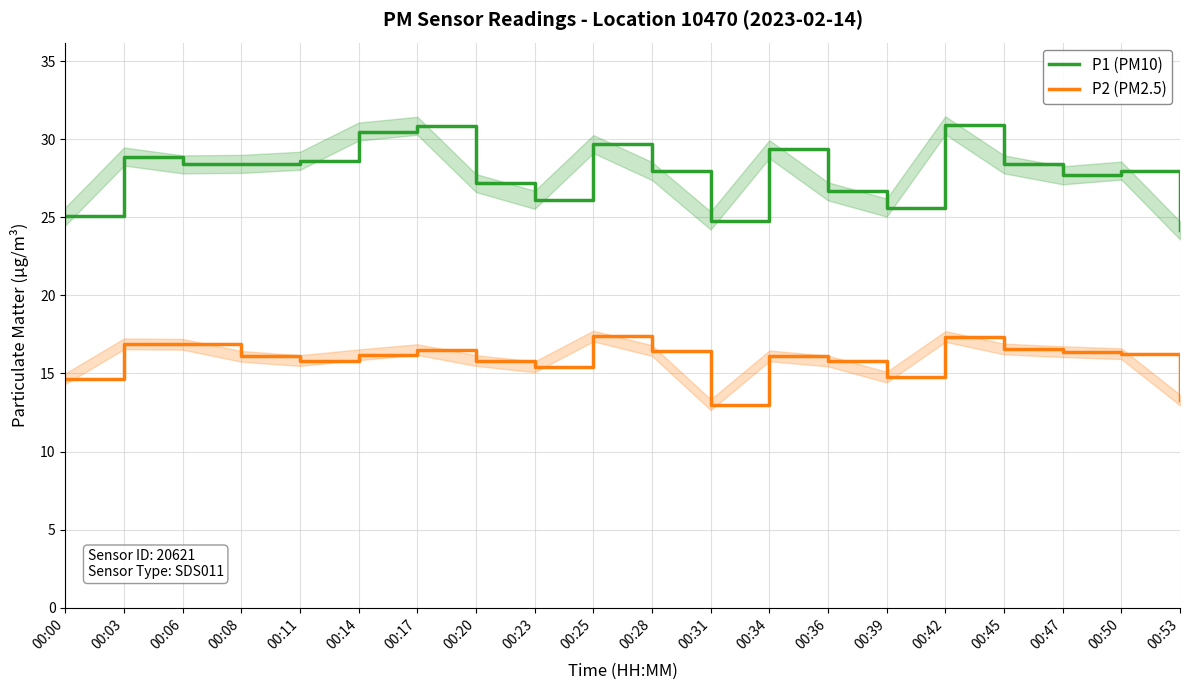

What is the lowest value of the P1 (PM10) series?

24.2